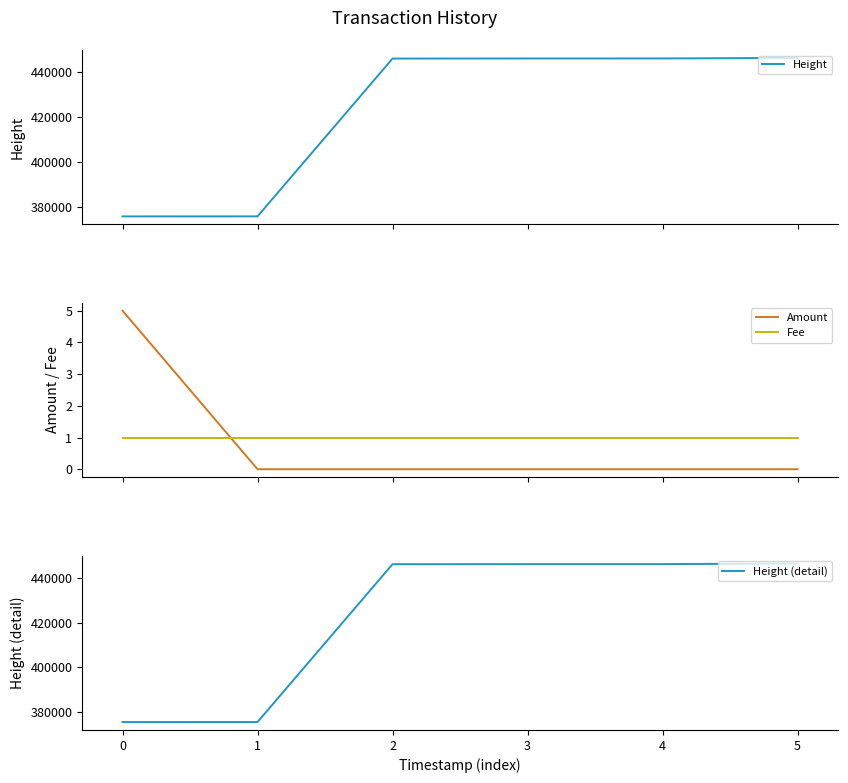

Which series has the widest spread of values?

Height